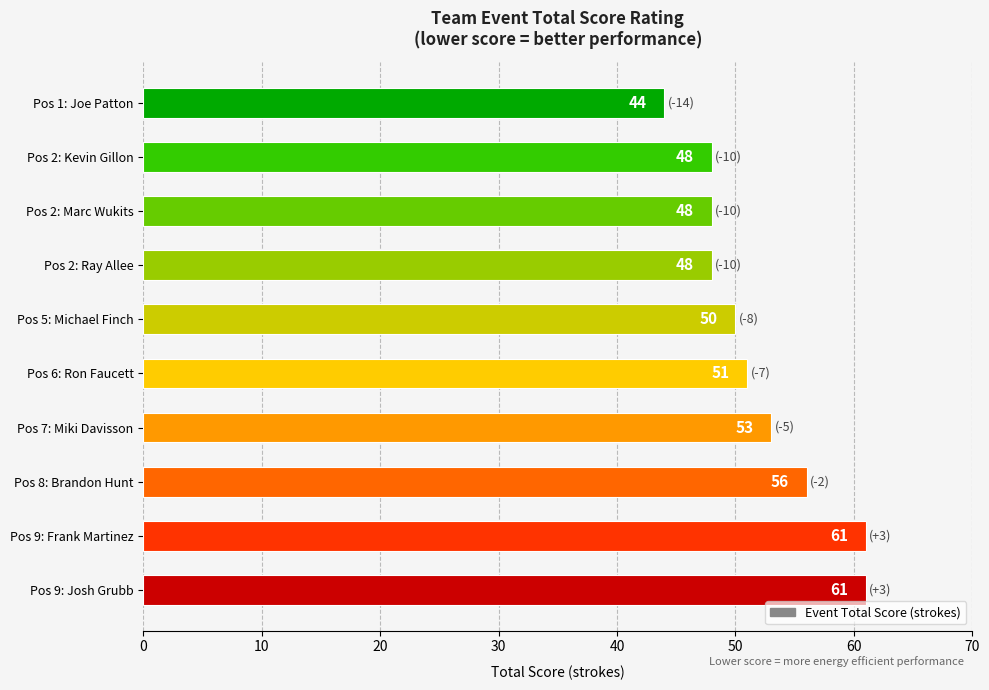

How many series are shown in this chart?

1